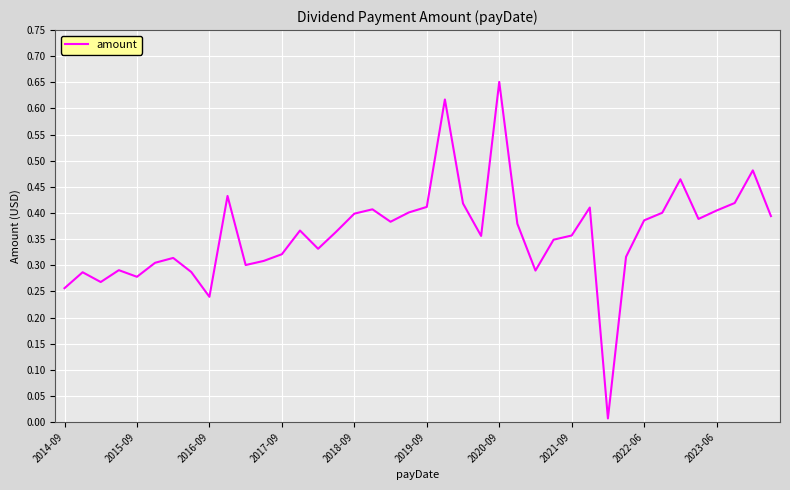

Does the chart have visible grid lines?

Yes